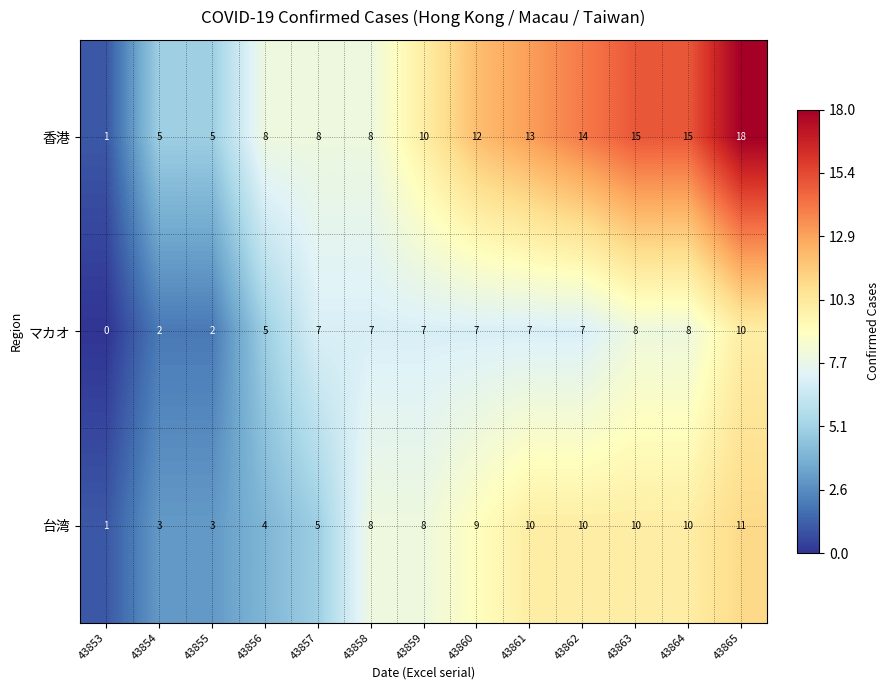

What is the difference between the maximum and minimum values in the 台湾 series?

10